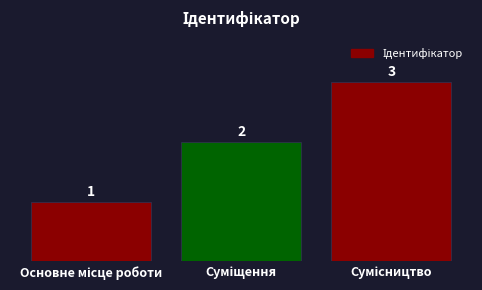

What is the value of the 2nd bar from the left?

2